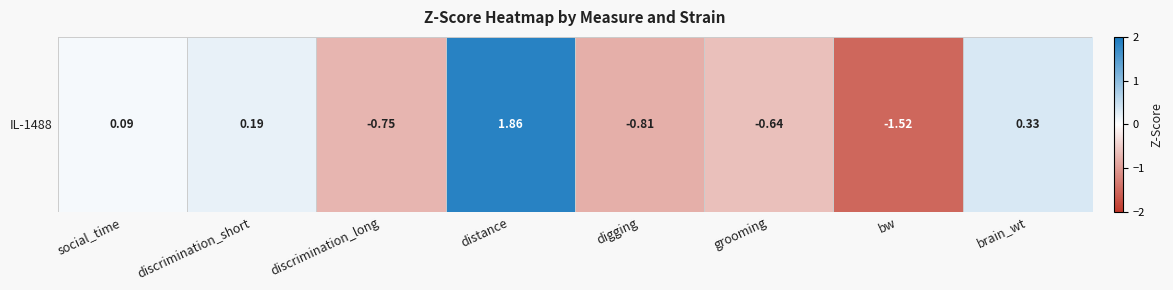

What is the difference between the values at brain_wt and discrimination_short?

0.1